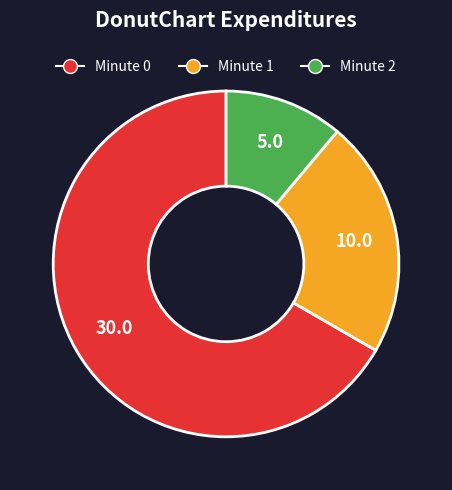

Does any single category account for the majority?

Yes